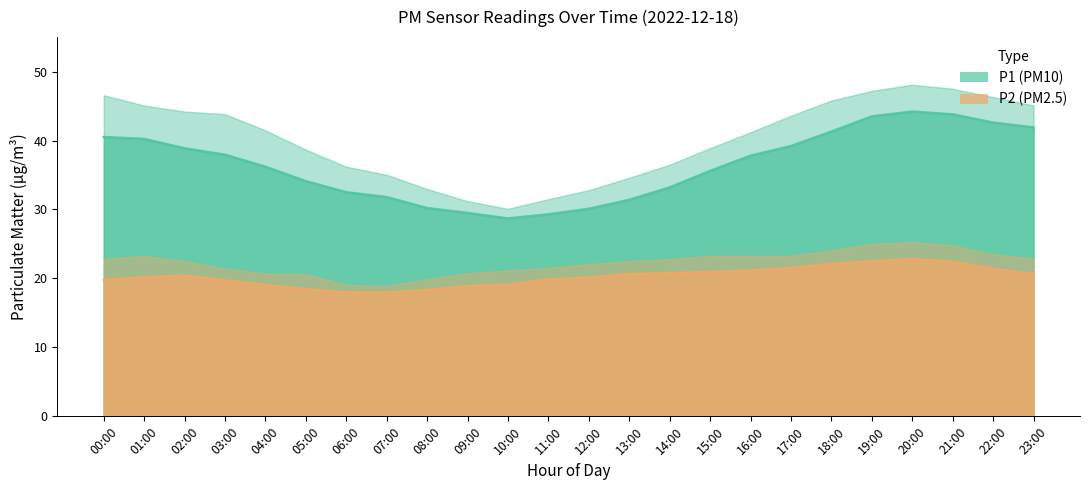

How many interior local peaks does the P2 series have?

2